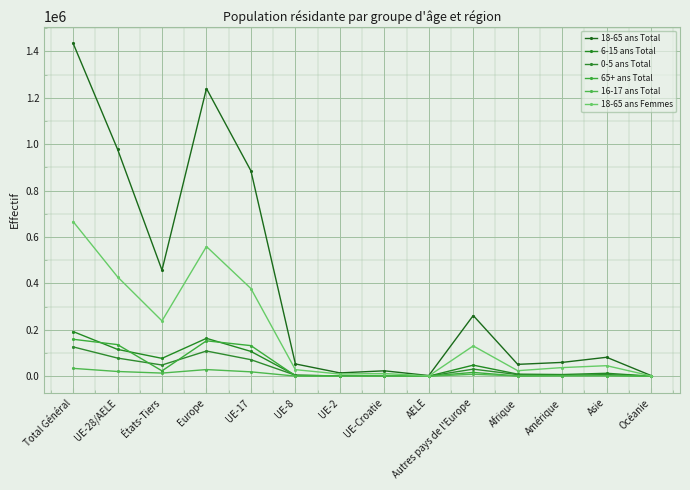

Reading left to right, extract all data points from this chart.

18-65 ans Total: Total Général=1435138	UE-28/AELE=978154	États-Tiers=456984	Europe=1239653	UE-17=884905	UE-8=52929	UE-2=14238	UE-Croatie=23254	AELE=2828	Autres pays de l'Europe=261499	Afrique=51086	Amérique=59496	Asie=81557	Océanie=2761
6-15 ans Total: Total Général=192511	UE-28/AELE=115539	États-Tiers=76972	Europe=163211	UE-17=106831	UE-8=4223	UE-2=1191	UE-Croatie=2977	AELE=317	Autres pays de l'Europe=47672	Afrique=8934	Amérique=7199	Asie=12644	Océanie=368
0-5 ans Total: Total Général=126378	UE-28/AELE=78117	États-Tiers=48261	Europe=108567	UE-17=71162	UE-8=4337	UE-2=962	UE-Croatie=1423	AELE=233	Autres pays de l'Europe=30450	Afrique=6922	Amérique=3453	Asie=7055	Océanie=251
65+ ans Total: Total Général=159184	UE-28/AELE=136171	États-Tiers=23013	Europe=152523	UE-17=131780	UE-8=1737	UE-2=297	UE-Croatie=1857	AELE=500	Autres pays de l'Europe=16352	Afrique=1031	Amérique=2528	Asie=2875	Océanie=192
16-17 ans Total: Total Général=33812	UE-28/AELE=20337	États-Tiers=13475	Europe=28607	UE-17=18835	UE-8=553	UE-2=216	UE-Croatie=686	AELE=47	Autres pays de l'Europe=8270	Afrique=1322	Amérique=1731	Asie=2069	Océanie=56
18-65 ans Femmes: Total Général=666616	UE-28/AELE=428256	États-Tiers=238360	Europe=558785	UE-17=377722	UE-8=28160	UE-2=9354	UE-Croatie=11640	AELE=1380	Autres pays de l'Europe=130529	Afrique=23794	Amérique=37149	Asie=45353	Océanie=1334